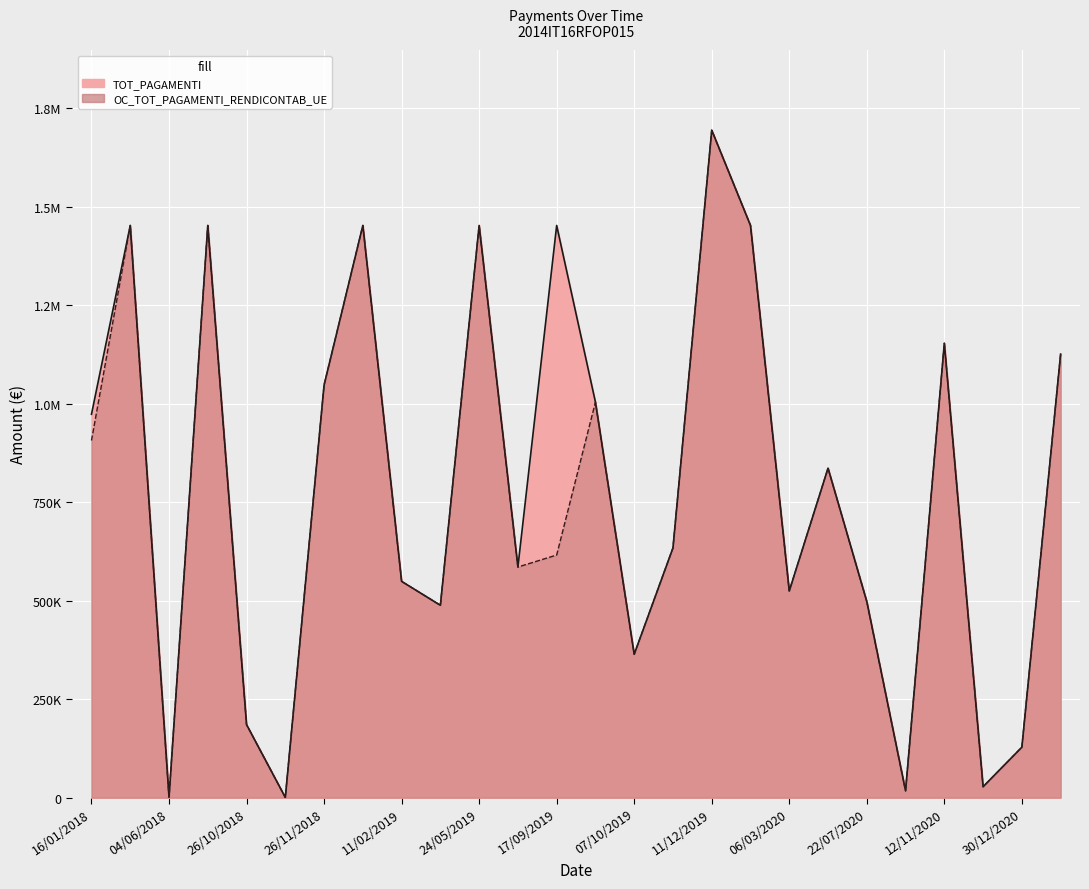

What is the maximum value shown in the chart?

1694840.2